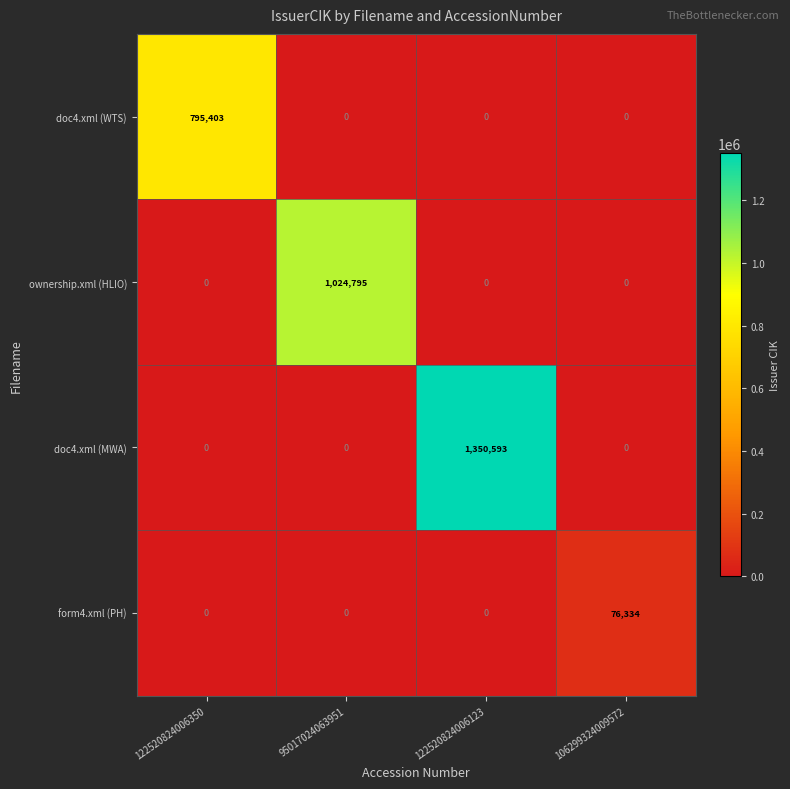

What is the greatest value displayed?

1350593